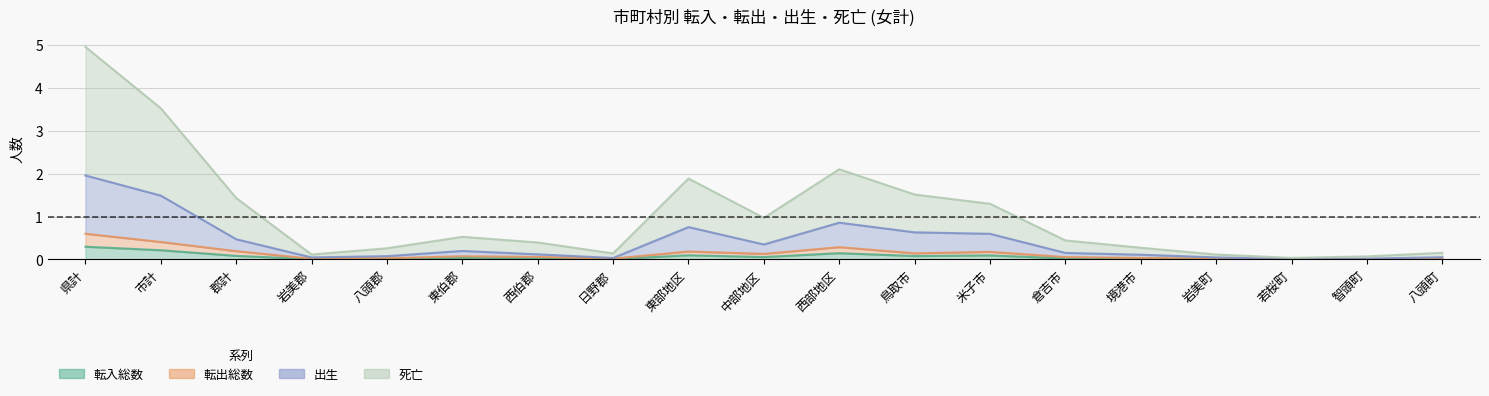

True or false: 転入総数 and 死亡 intersect in this chart.

False